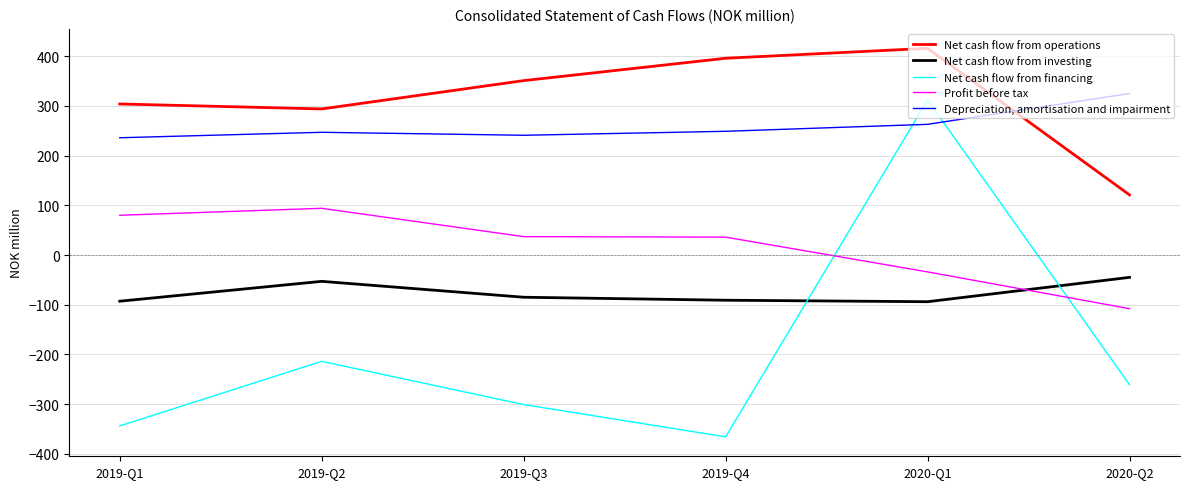

In Depreciation, amortisation and impairment, how many points are higher than both neighbors (excluding endpoints)?

1